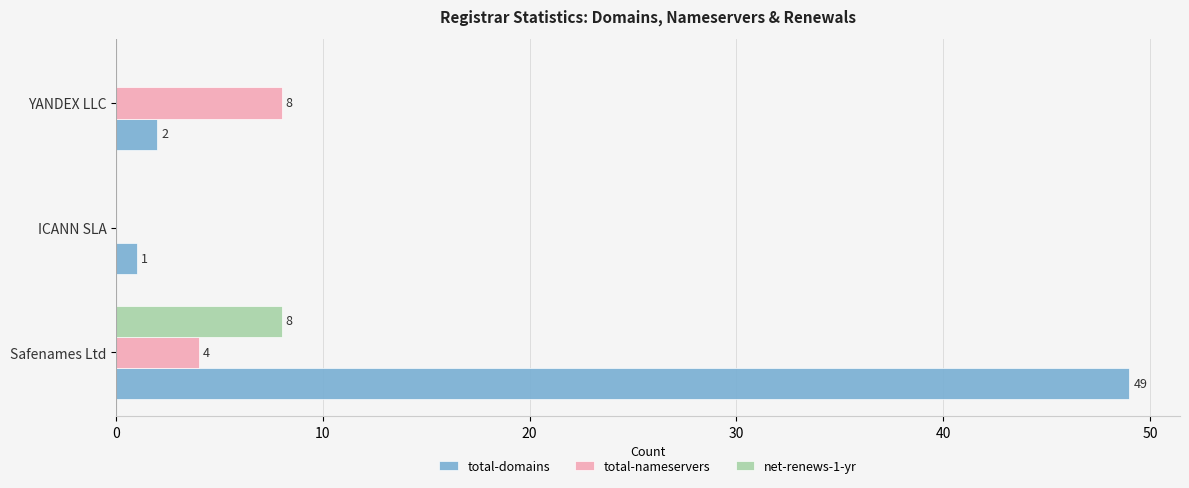

Between ICANN SLA and YANDEX LLC, which series saw the biggest shift?

total-nameservers